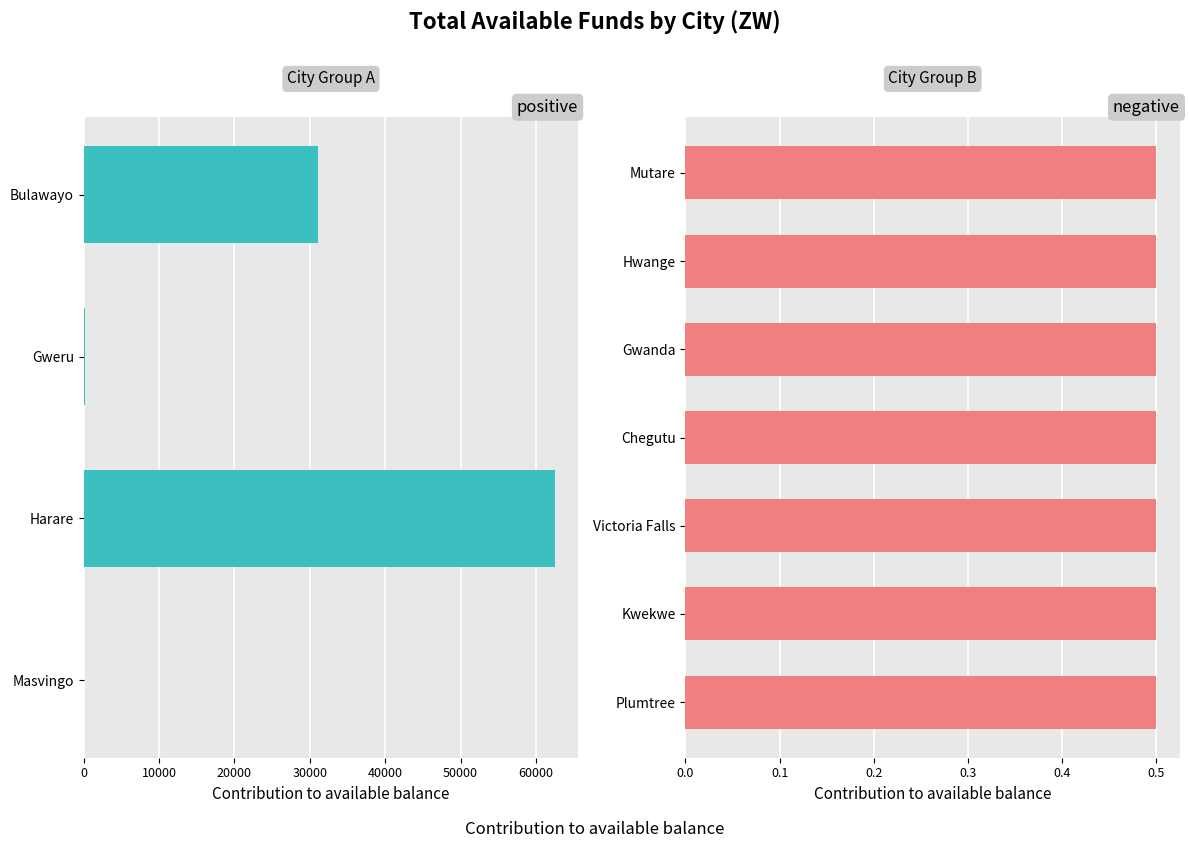

Where is the data nearest to the value 31245?

Bulawayo